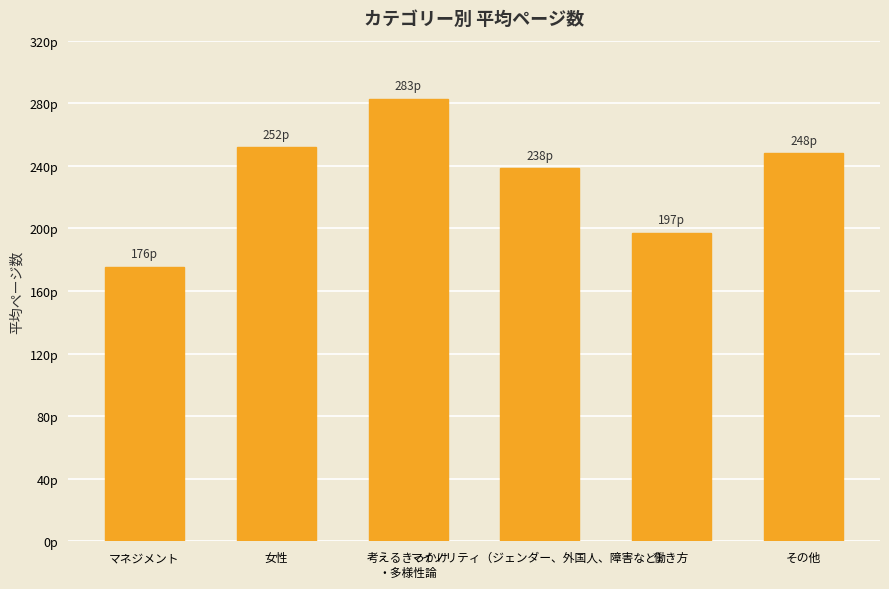

Are the bars horizontal?

No